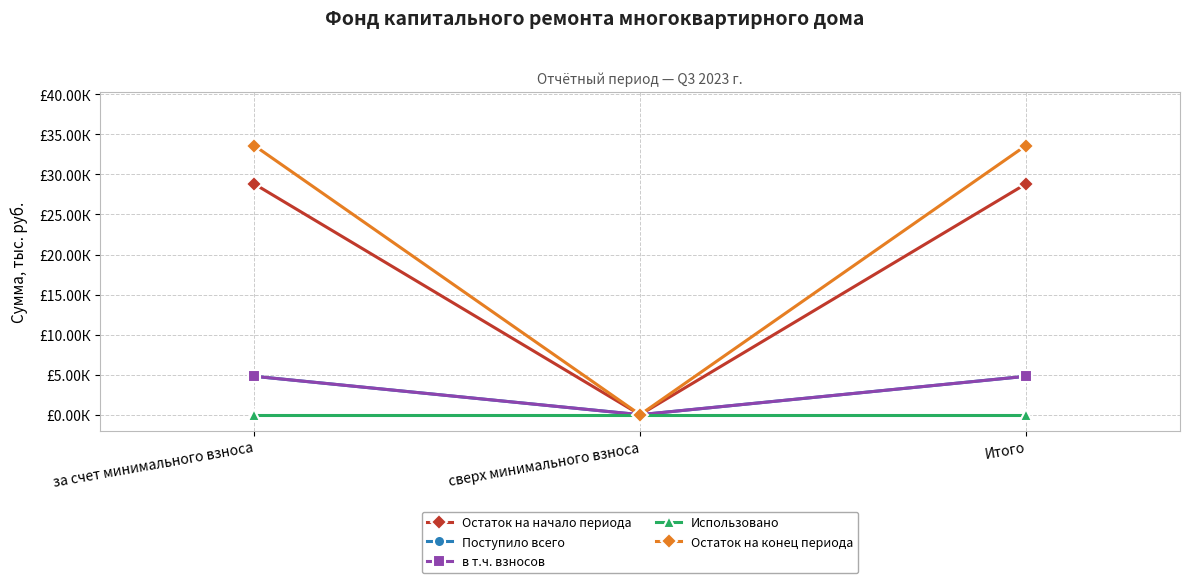

Which series has the largest total across all categories?

Остаток на конец периода